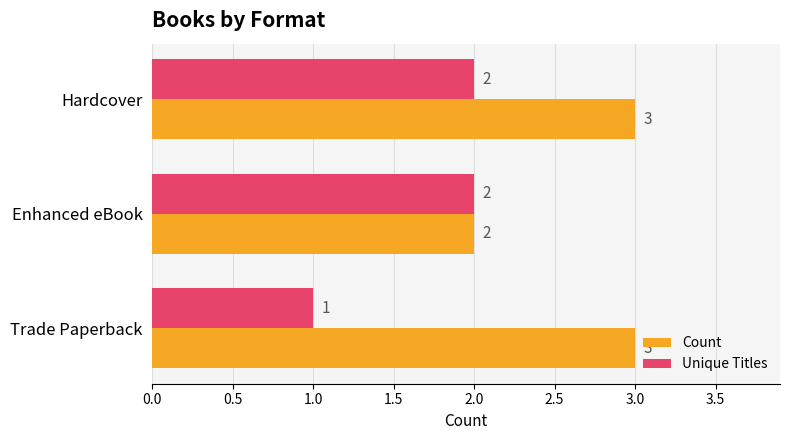

What is the sum of all Count values?

8